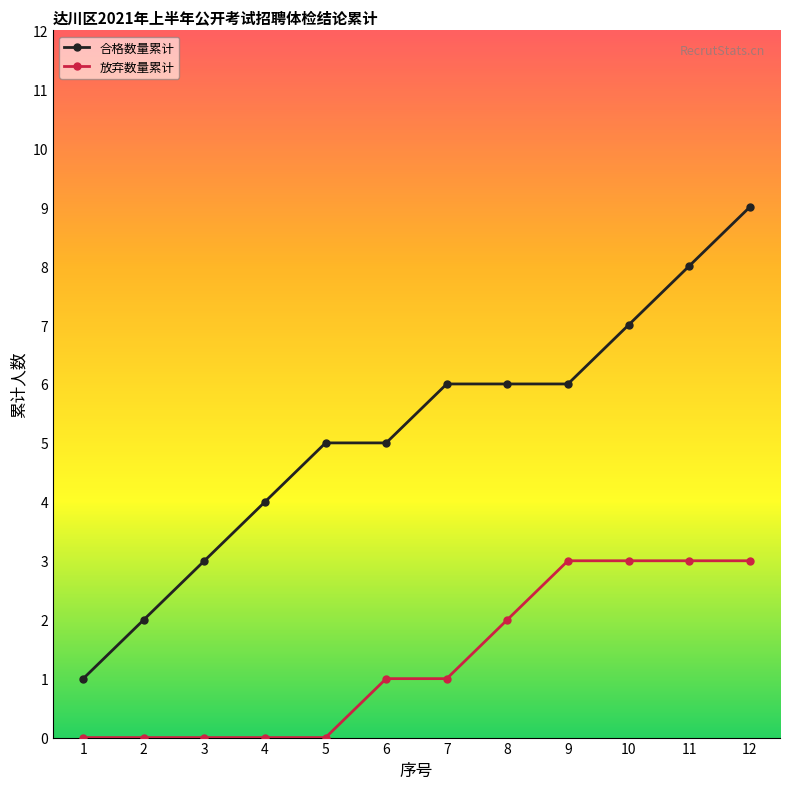

Which series has the widest spread of values?

合格数量累计